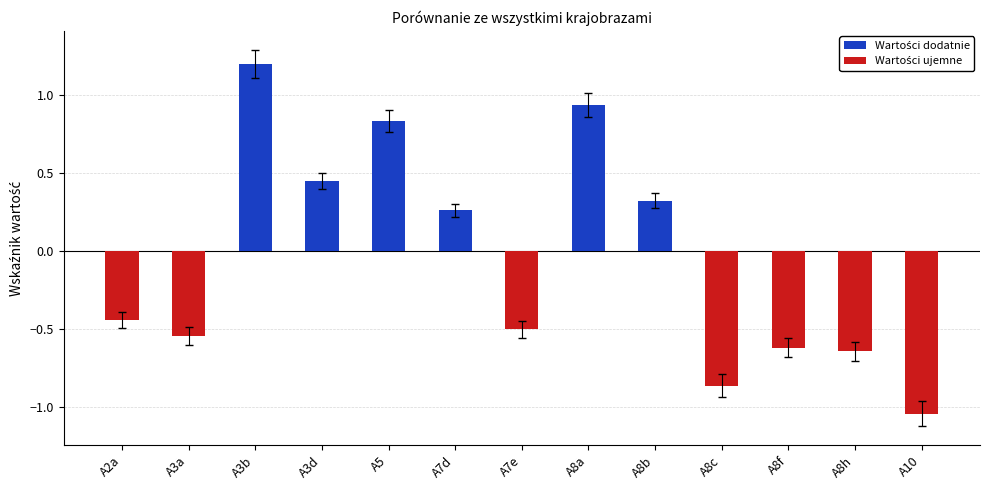

Are the bars horizontal?

No